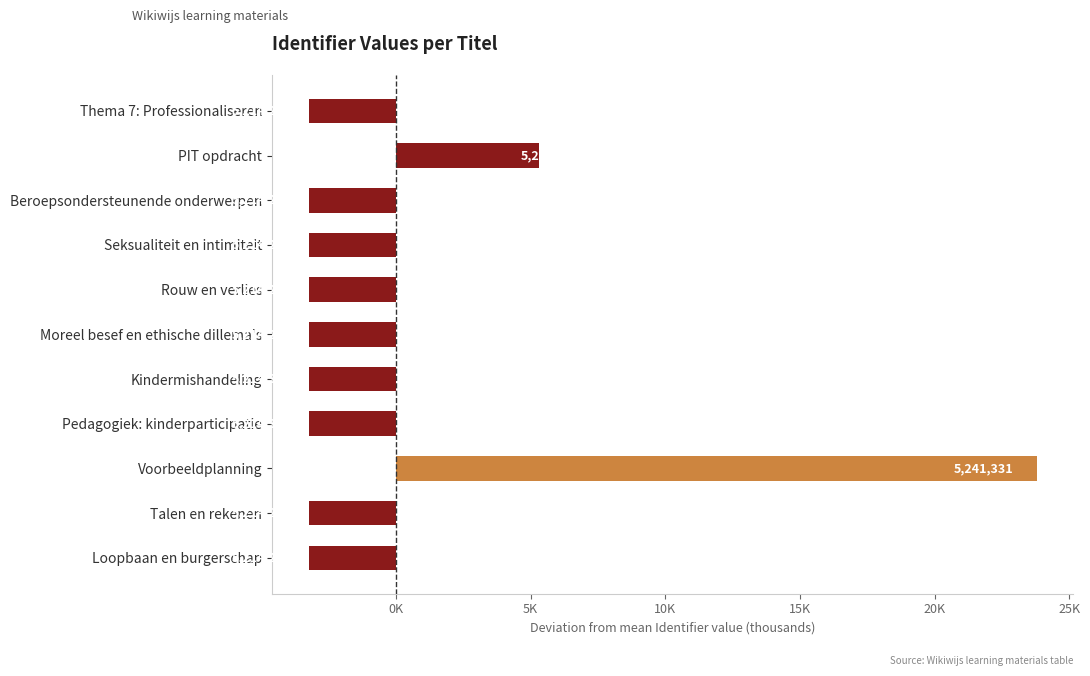

What is the minimum value shown in the chart?

-3245.4